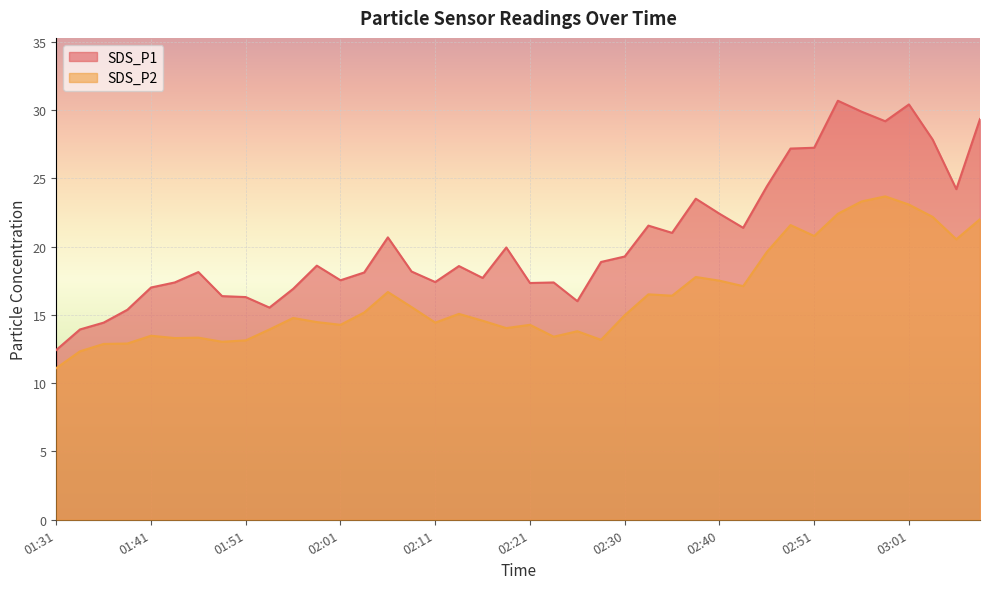

Reading right to left, extract all data points from this chart.

SDS_P1: 29.3	24.2	27.8	30.4	29.2	29.9	30.7	27.2	27.2	24.4	21.4	22.4	23.5	21.0	21.5	19.3	18.9	16.0	17.4	17.3	19.9	17.7	18.6	17.4	18.2	20.7	18.1	17.5	18.6	16.9	15.5	16.3	16.4	18.1	17.4	17.0	15.4	14.4	13.9	12.4
SDS_P2: 22.0	20.5	22.2	23.1	23.7	23.3	22.4	20.8	21.6	19.6	17.1	17.5	17.8	16.4	16.5	15.0	13.2	13.8	13.4	14.3	14.0	14.6	15.1	14.4	15.6	16.7	15.2	14.3	14.5	14.8	13.9	13.1	13.0	13.3	13.3	13.5	12.9	12.9	12.3	11.1